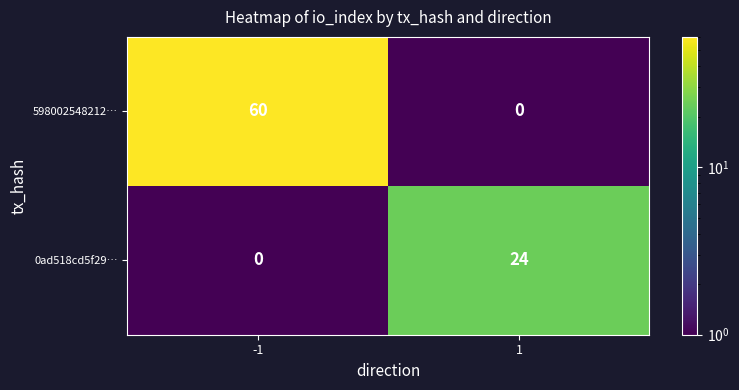

Which series has the widest spread of values?

598002548212…